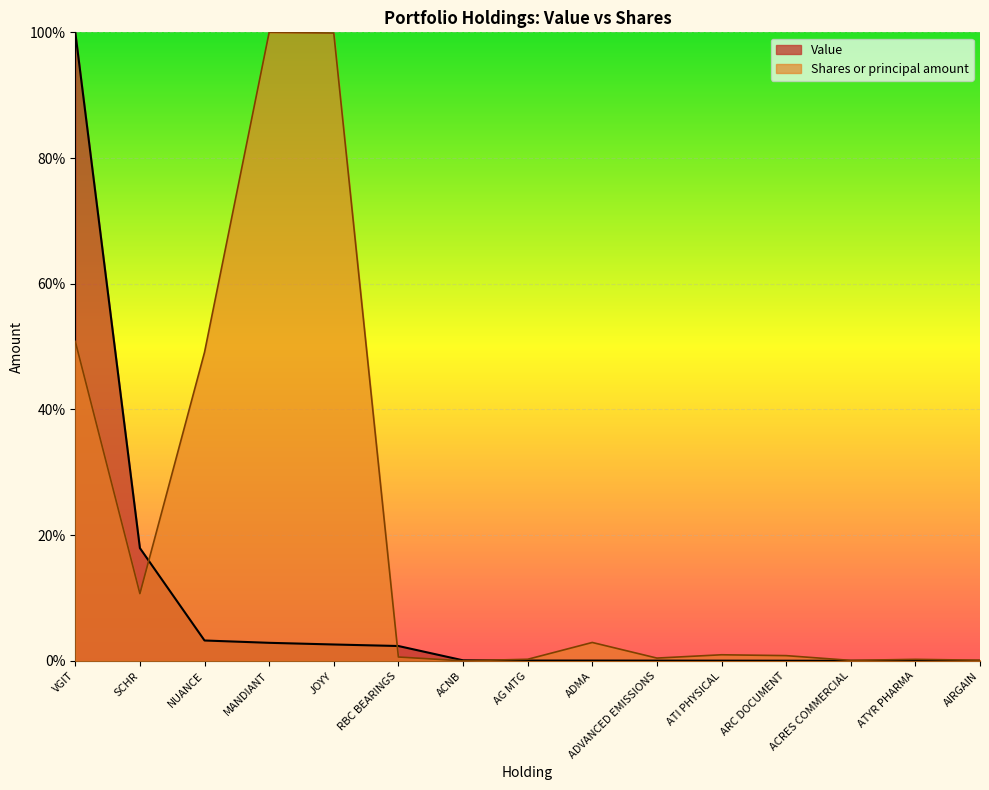

How many lines are shown in the chart?

2